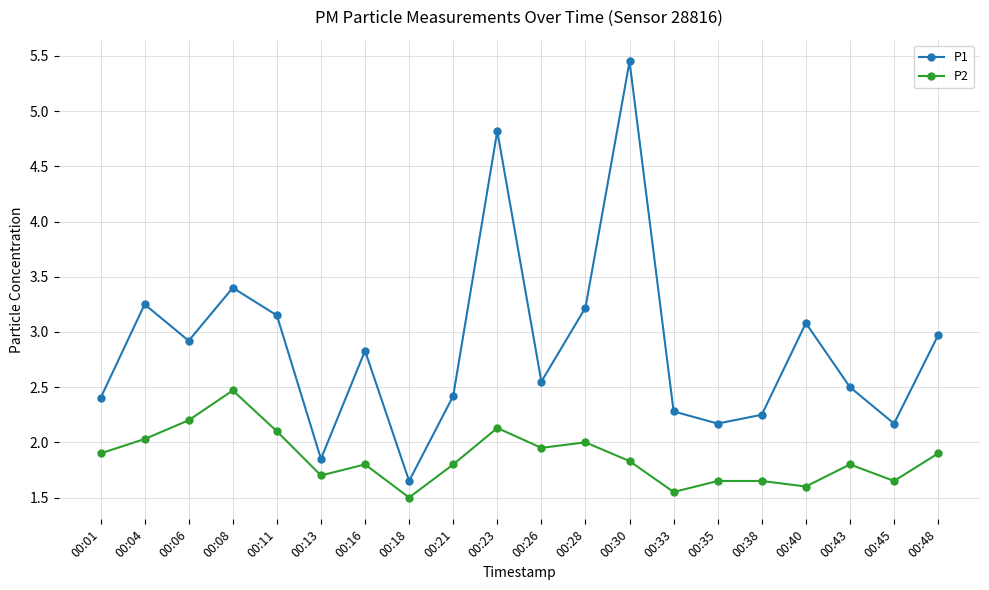

Does the chart have visible grid lines?

Yes